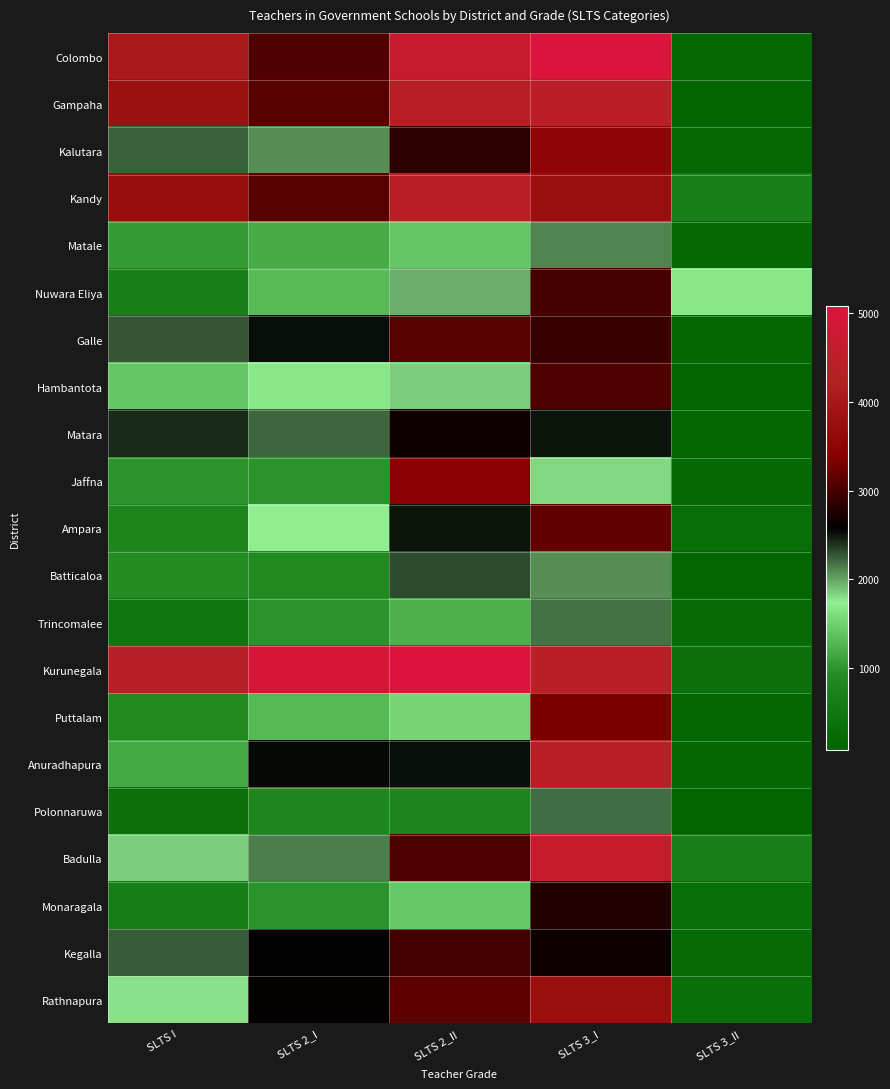

Which series has the largest range (max minus min)?

Colombo